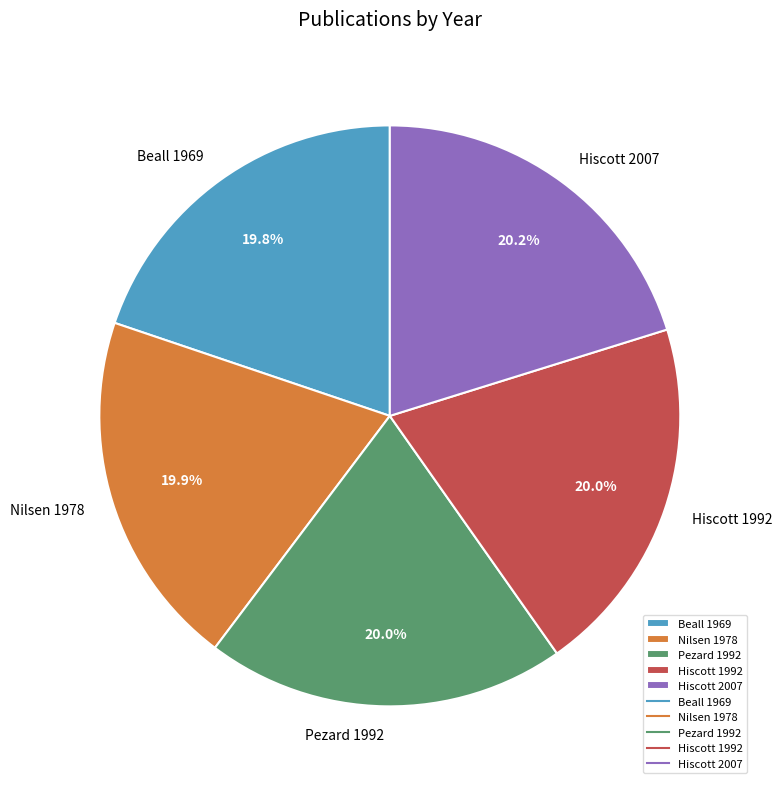

What percentage is the Pezard 1992 slice, to the nearest percent?

20%